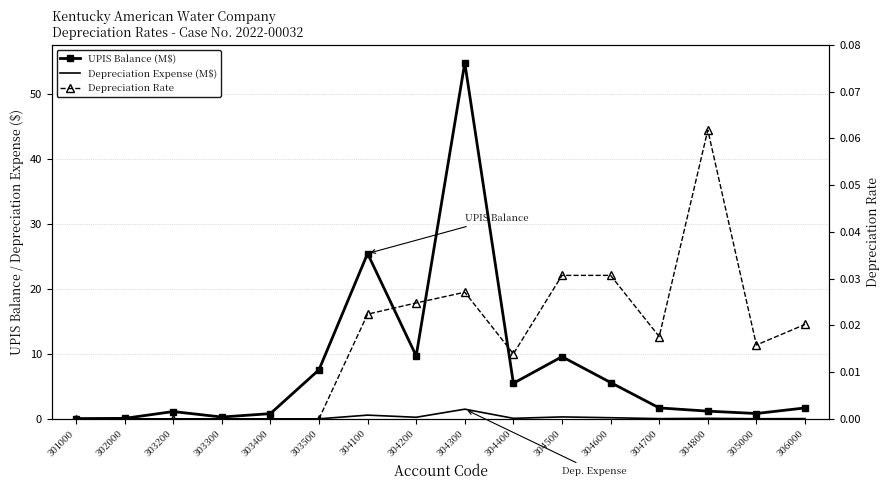

Reading left to right, list all the values displayed in this chart.

UPIS Balance (M$): 0.0	0.1	1.1	0.3	0.8	7.5	25.5	9.7	54.8	5.5	9.6	5.6	1.7	1.2	0.8	1.7
Depreciation Expense (M$): 0.0	0.0	0.0	0.0	0.0	0.0	0.6	0.2	1.5	0.1	0.3	0.2	0.0	0.1	0.0	0.0
Depreciation Rate: 0.0	0.0	0.0	0.0	0.0	0.0	0.0	0.0	0.0	0.0	0.0	0.0	0.0	0.1	0.0	0.0